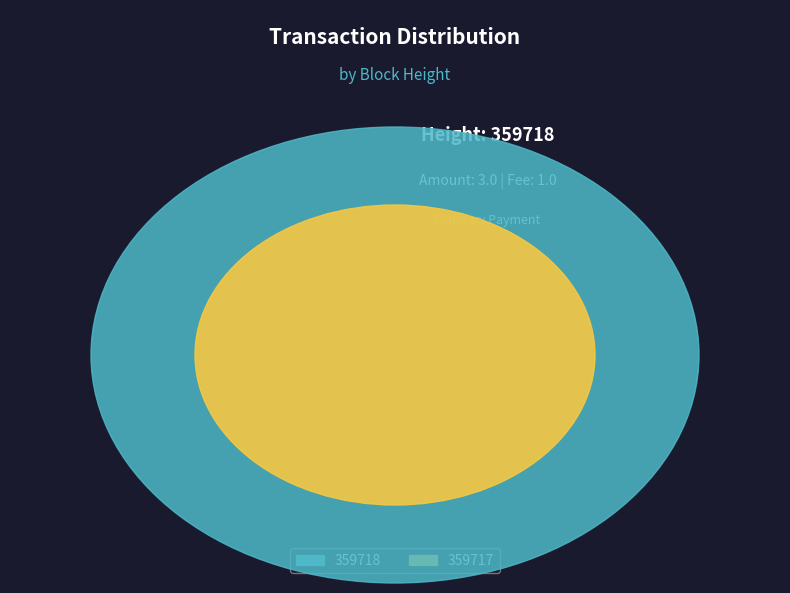

How many slices are in this pie chart?

2